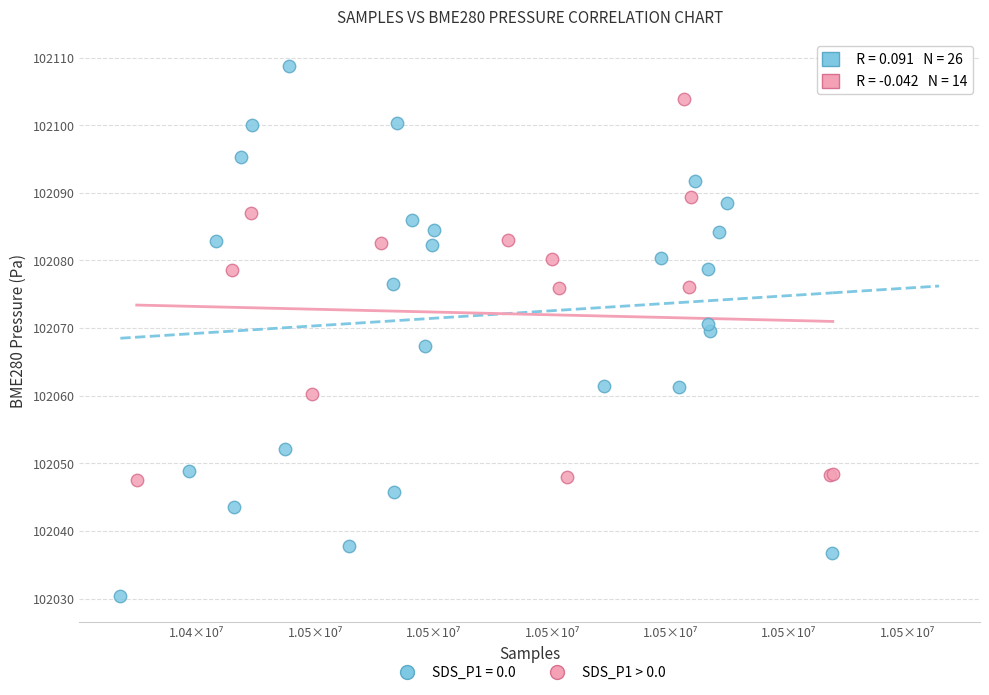

Which series has the widest spread of Y values?

SDS_P1 = 0.0